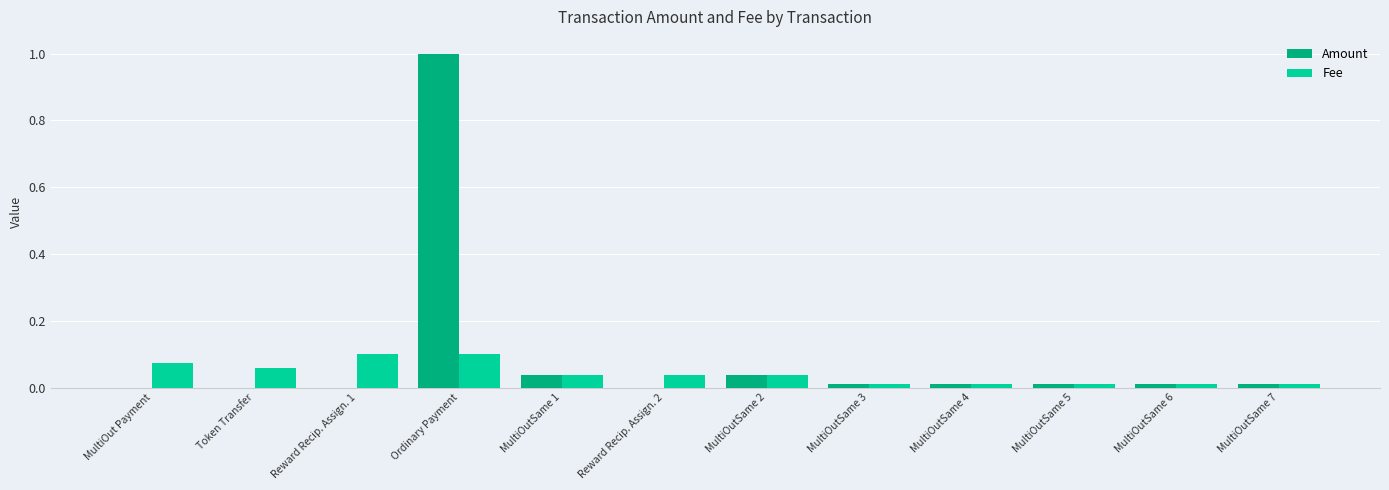

Which series has the largest total across all categories?

Amount